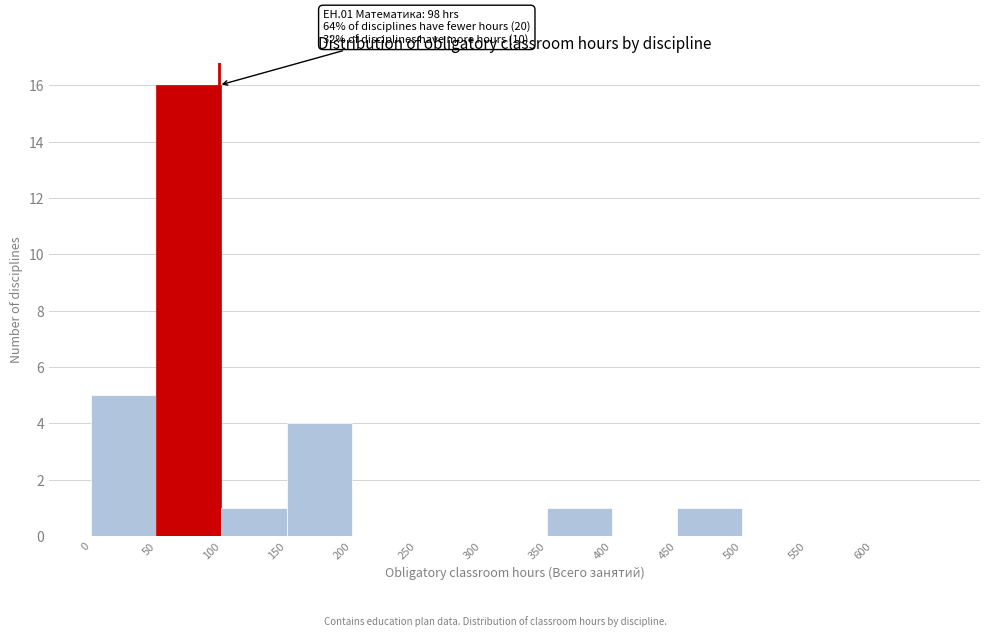

Which range on the x-axis has the tallest bar?

50 to 100